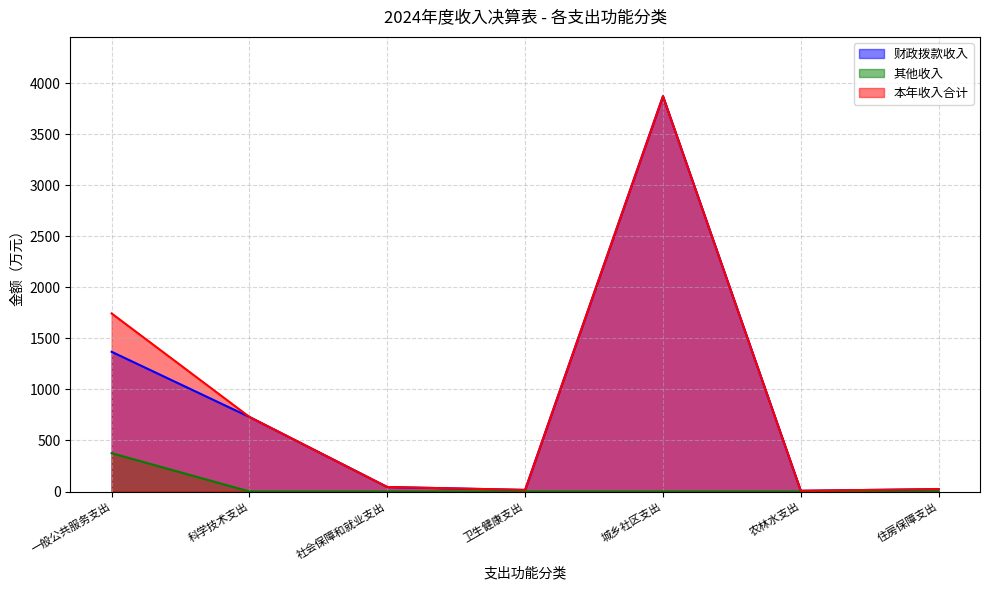

Between 科学技术支出 and 一般公共服务支出, which is larger?

一般公共服务支出